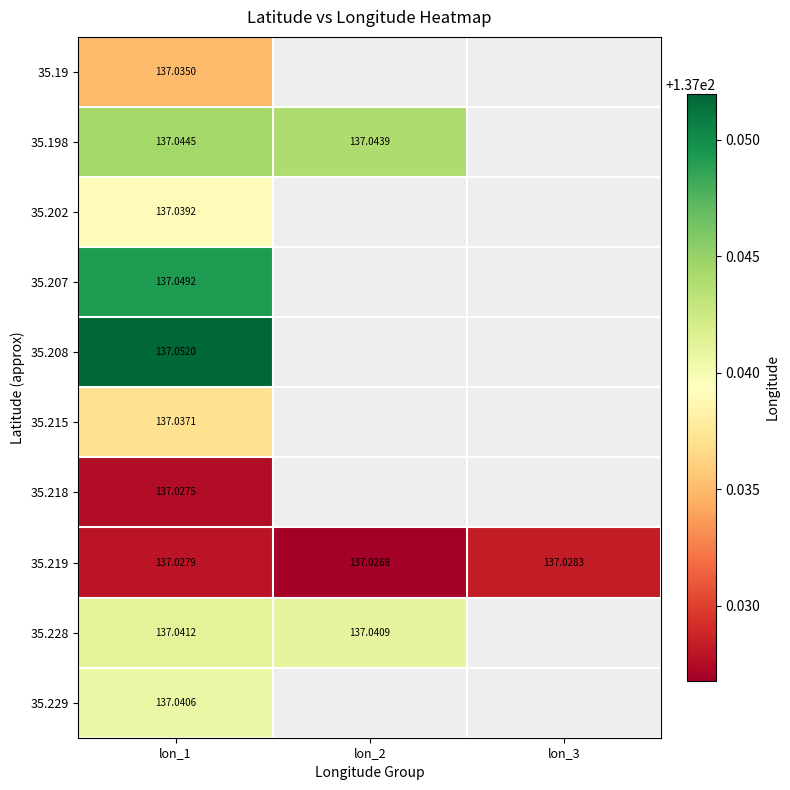

Is the value of 35.228 at lon_2 greater than the value of 35.219 at lon_2?

Yes